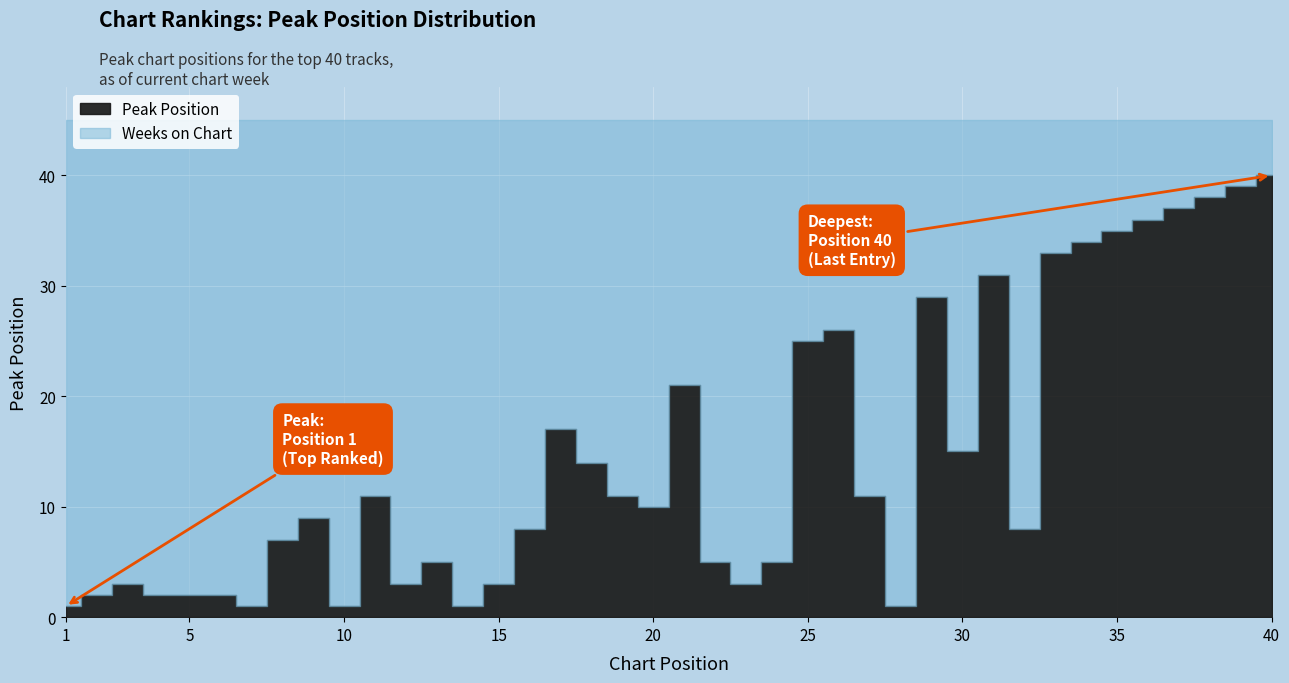

At how many categories does at least one series exceed 13?

16